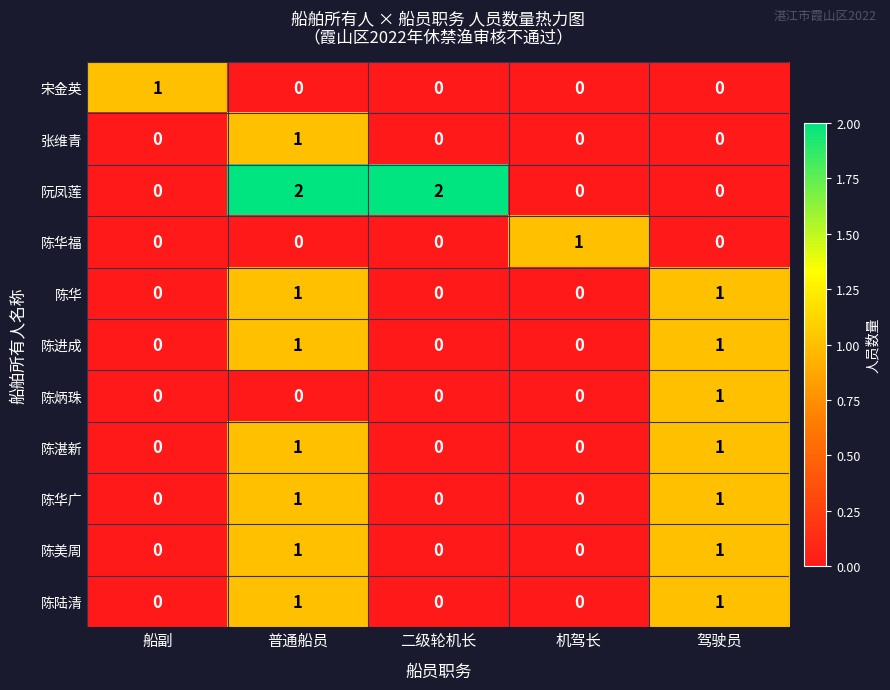

What is the maximum value shown in the chart?

2